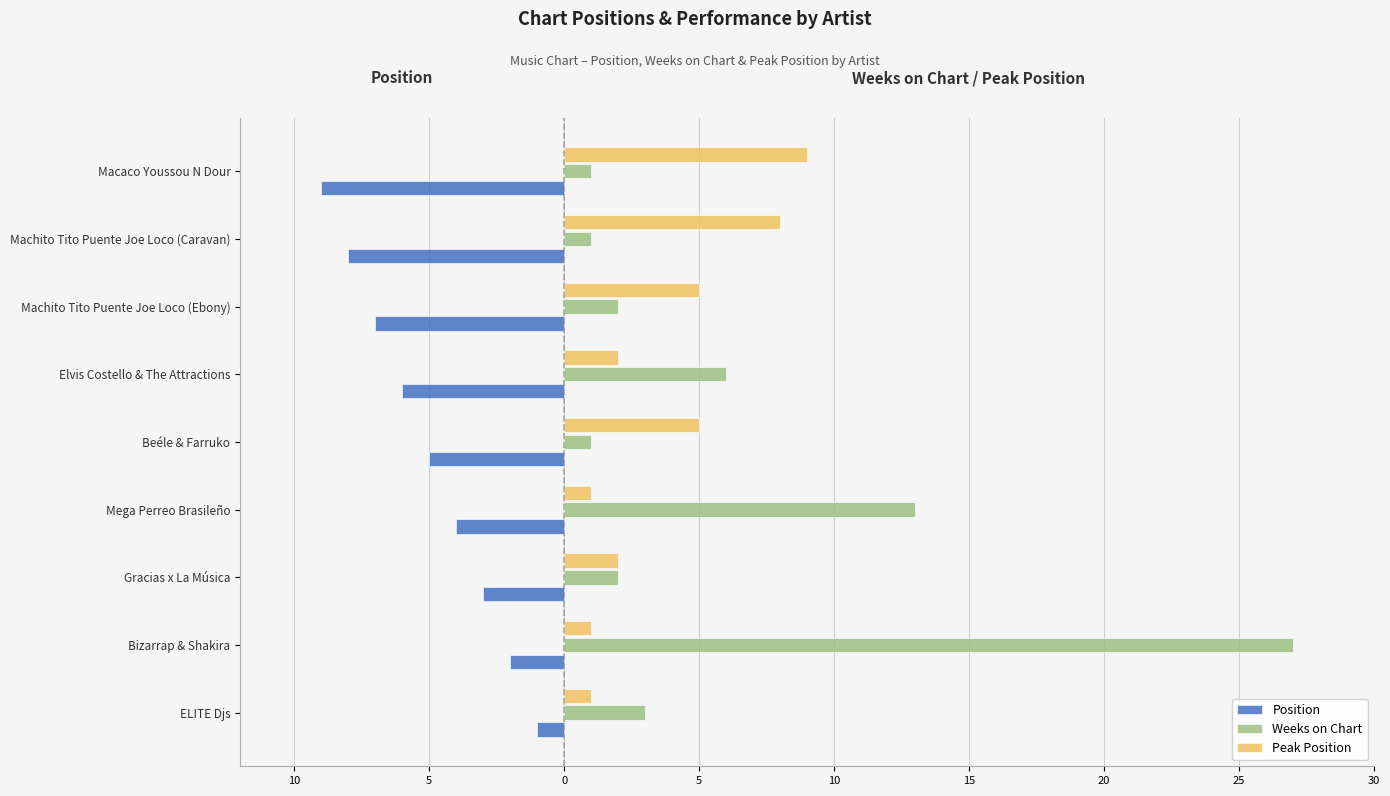

Which series has the largest total across all categories?

Weeks on Chart